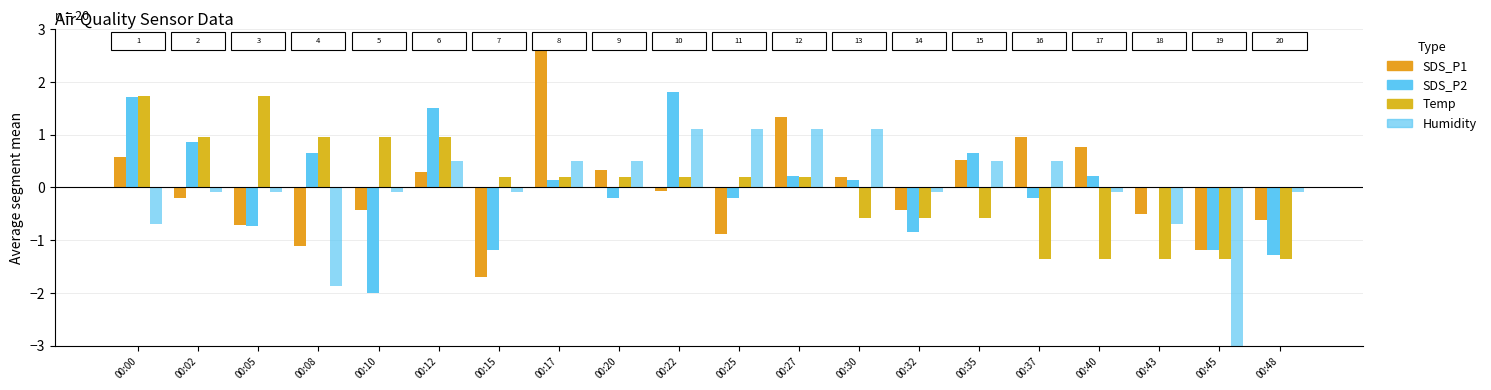

Rank the categories by Temp value from lowest to highest.

00:37, 00:40, 00:43, 00:45, 00:48, 00:30, 00:32, 00:35, 00:15, 00:17, 00:20, 00:22, 00:25, 00:27, 00:02, 00:08, 00:10, 00:12, 00:00, 00:05